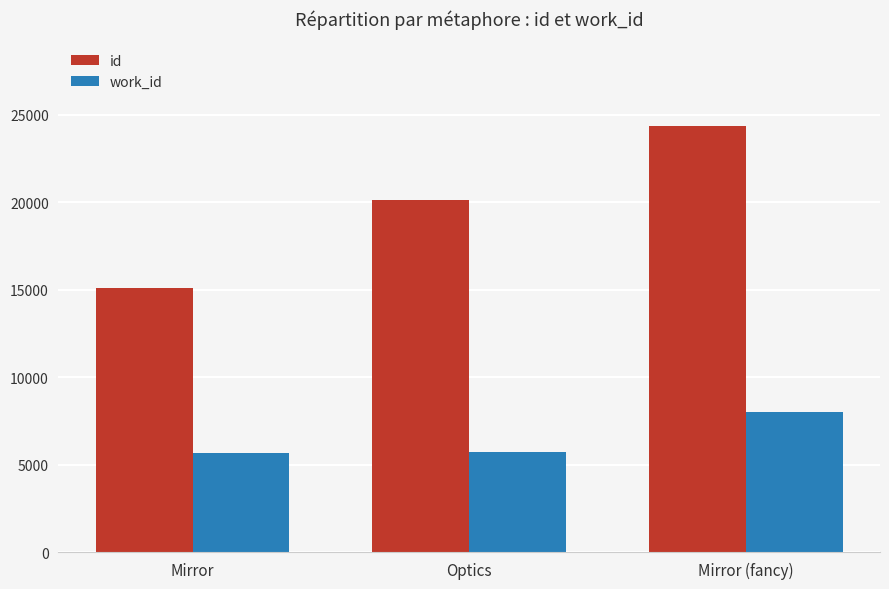

At Optics, list the series in order from smallest to largest.

work_id, id